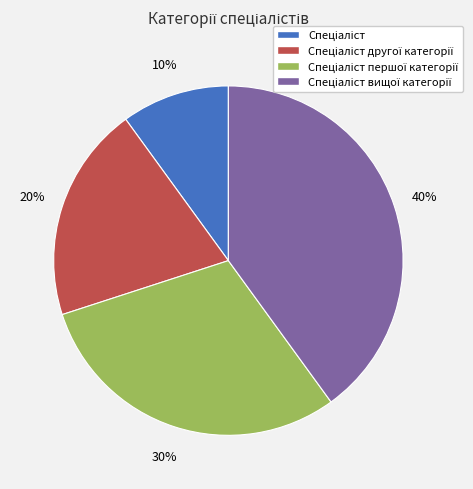

Count the number of slices in the pie.

4